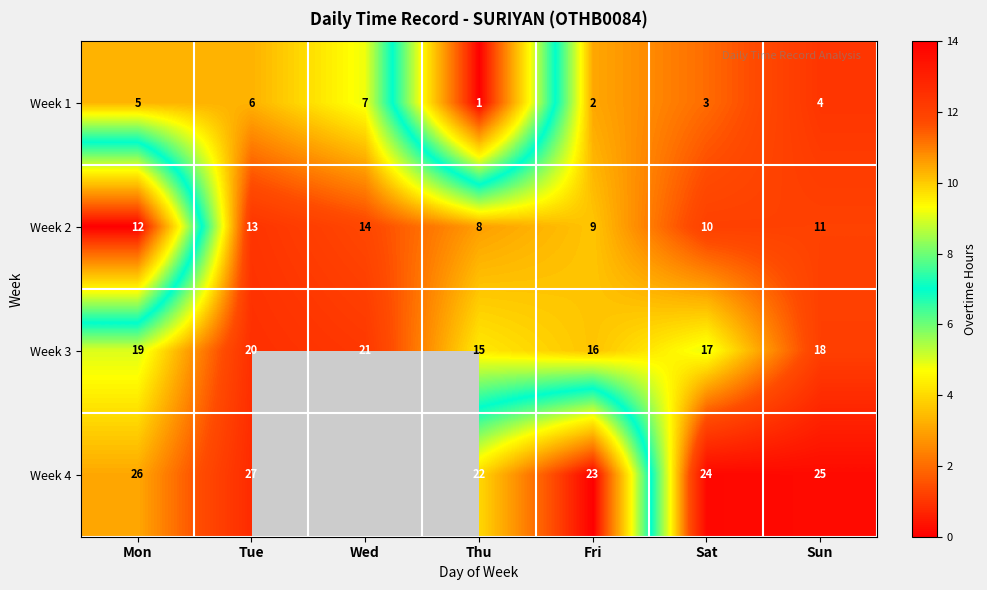

At Thu, list the series in order from largest to smallest.

Week 4, Week 3, Week 2, Week 1